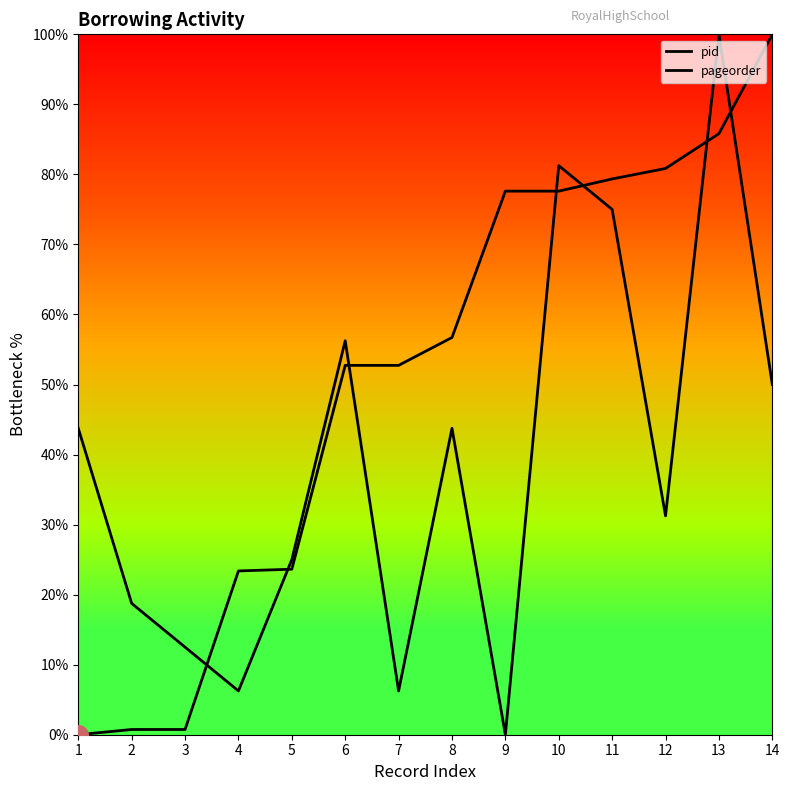

What are all the series names shown in the legend?

pid, pageorder